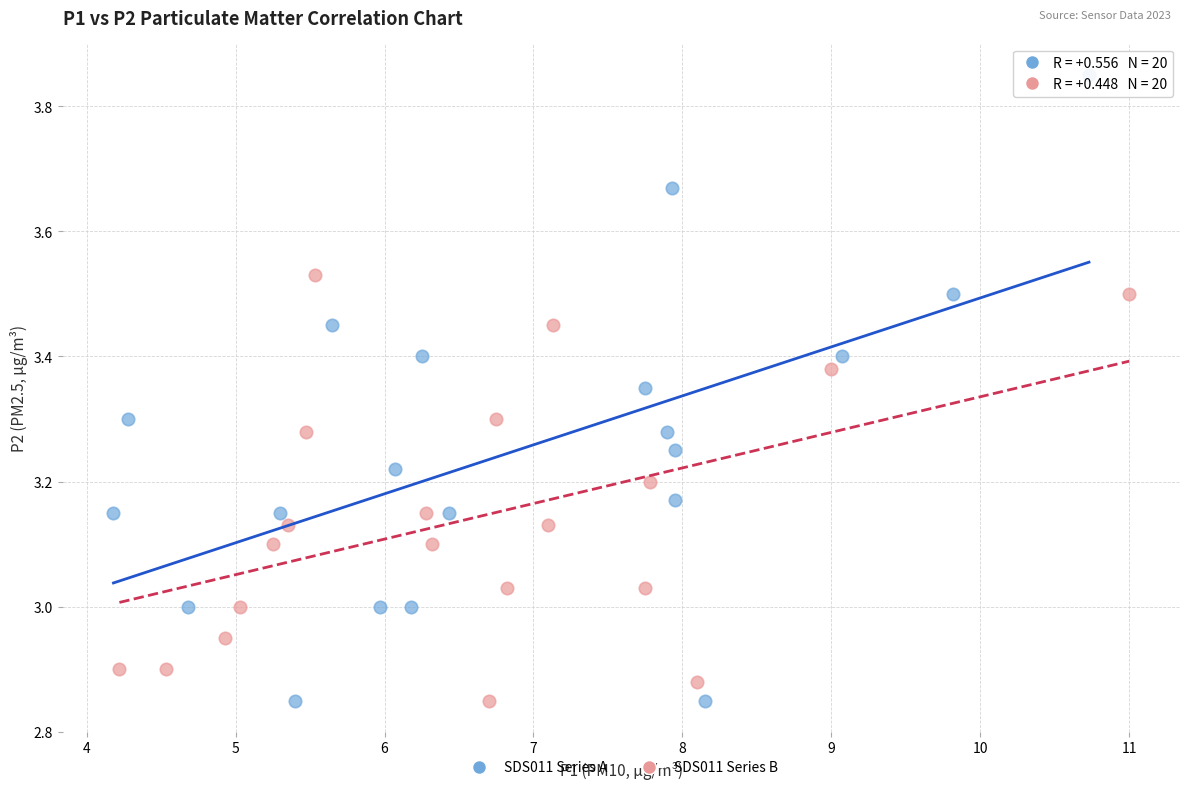

Which series has the largest Y range (max minus min)?

SDS011 Series A